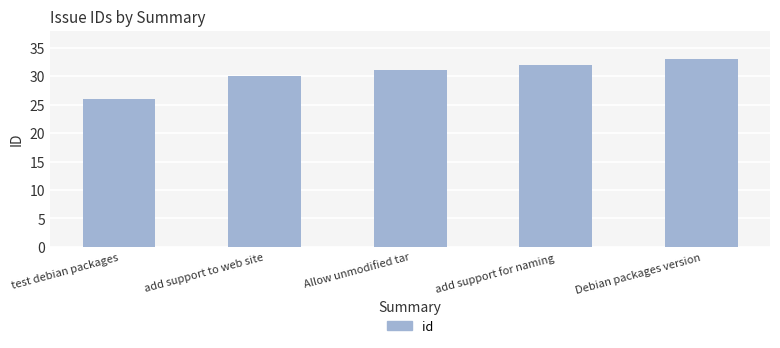

At which label is the value closest to 29?

add support to web site